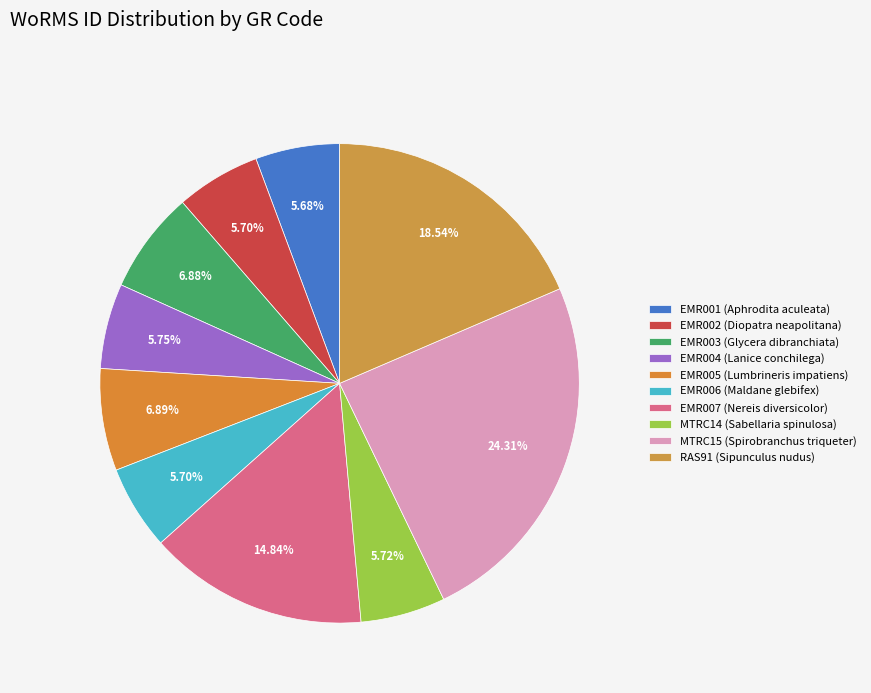

Is EMR003 the majority of the pie?

No